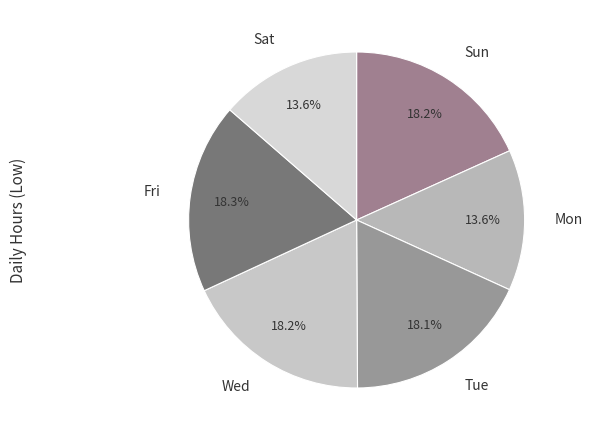

Is there any slice that represents more than half of the pie?

No